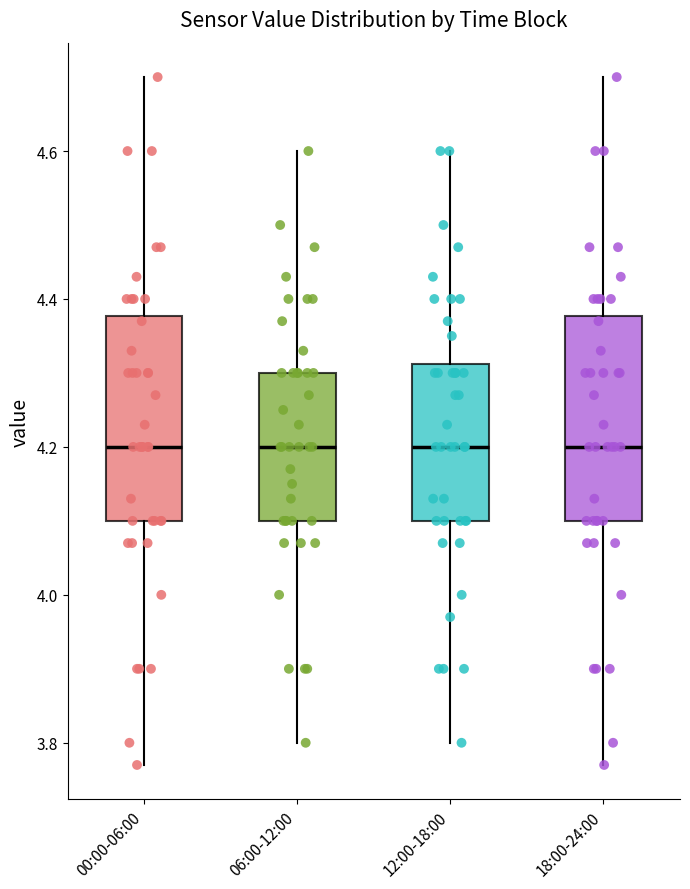

Reading left to right, transcribe this box plot: for each box, give where its median line is, the range the box spans, and where its two whiskers end, as read against the y-axis. The values are not printed on the chart, so give them approximately, as read against the axis.

00:00-06:00: median 4.20, box 4.10 to 4.38, whiskers 3.78 to 4.70
06:00-12:00: median 4.20, box 4.10 to 4.30, whiskers 3.80 to 4.60
12:00-18:00: median 4.20, box 4.10 to 4.32, whiskers 3.80 to 4.60
18:00-24:00: median 4.20, box 4.10 to 4.38, whiskers 3.78 to 4.70